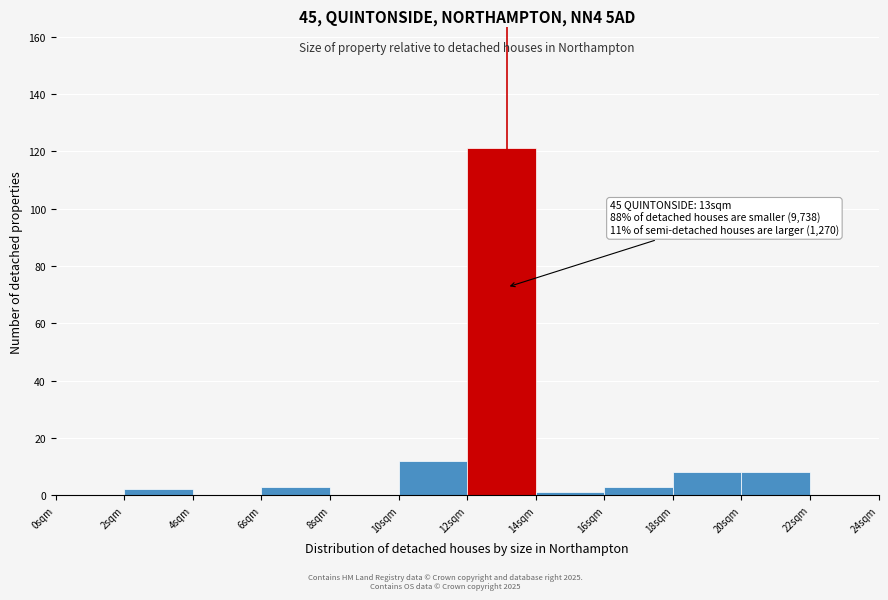

Which range on the x-axis has the tallest bar?

12 to 14